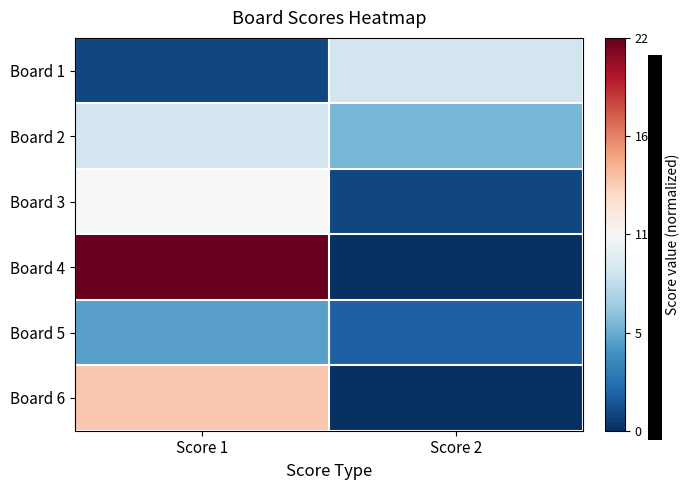

At which category is the sum across all series the highest?

Score 1